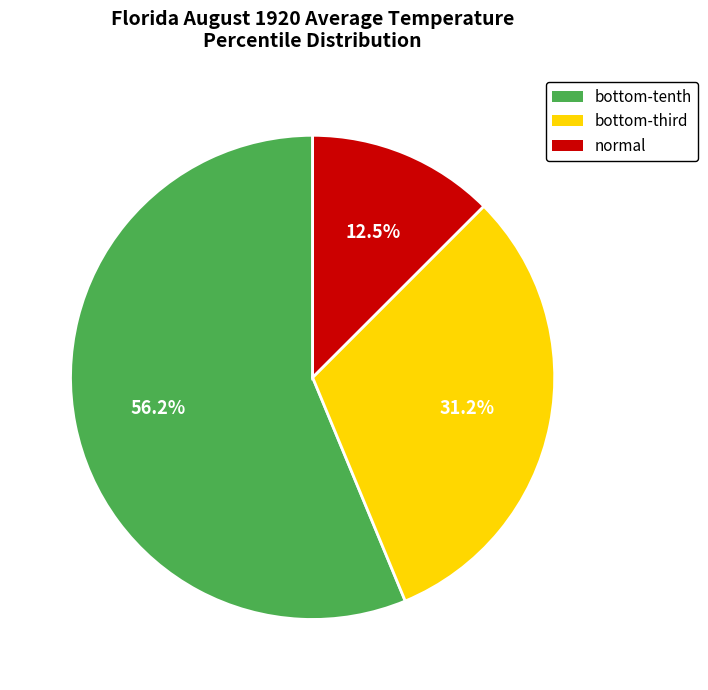

True or false: normal accounts for 22% of the total.

False